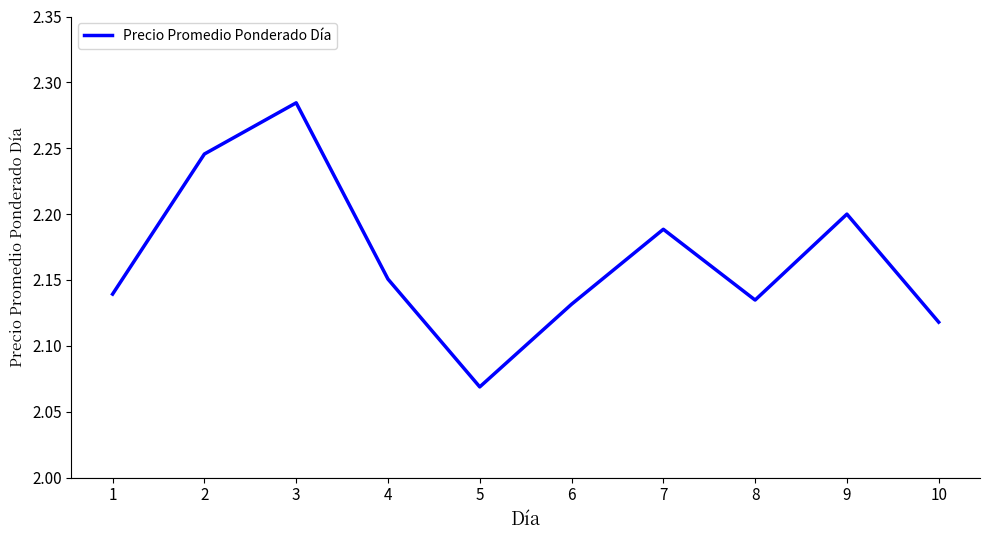

Is it true that the value at 6 is 3.0?

False